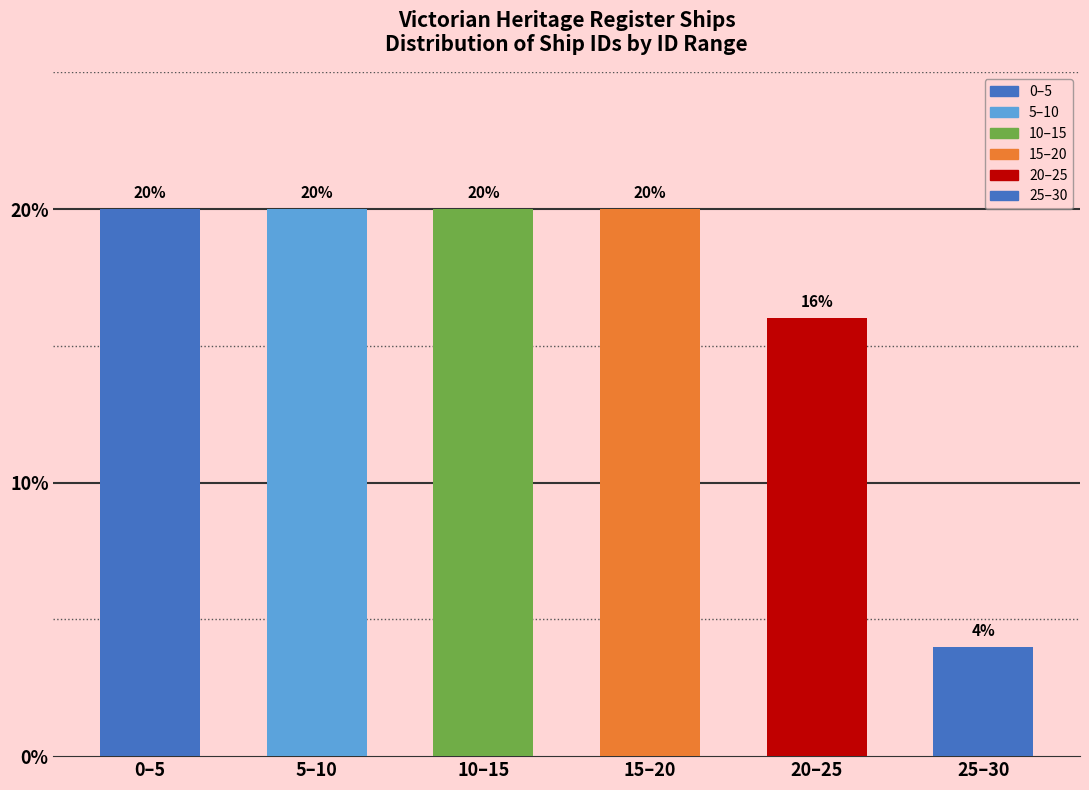

Reading left to right, list all the values displayed in this chart.

0–5=20	5–10=20	10–15=20	15–20=20	20–25=16	25–30=4